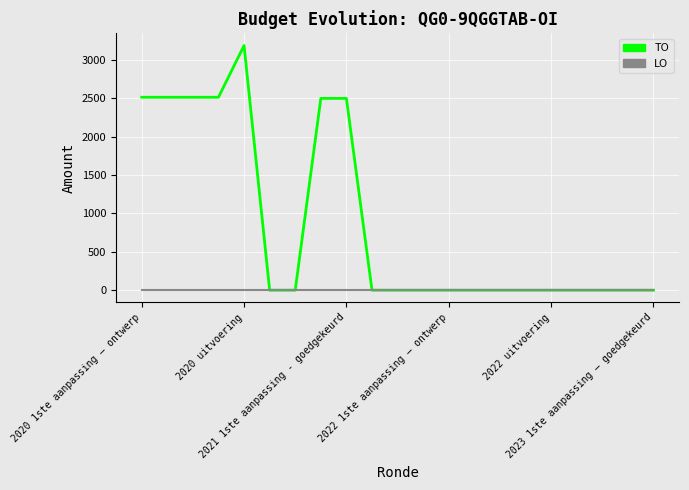

List the series in order of their peak value, lowest first.

LO, TO